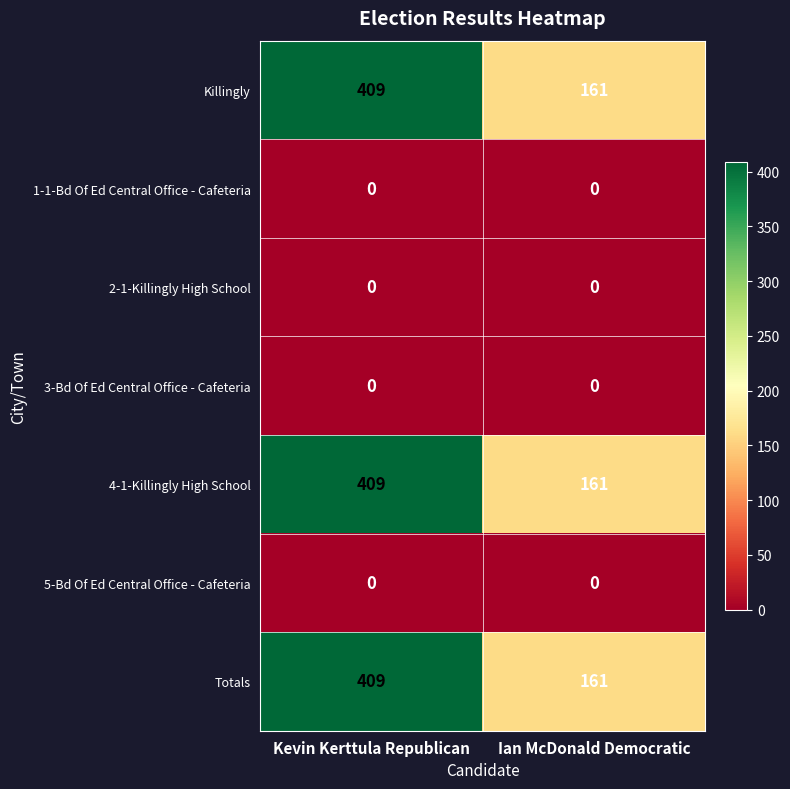

What is the sum of the Killingly values at Kevin Kerttula Republican and Ian McDonald Democratic?

570